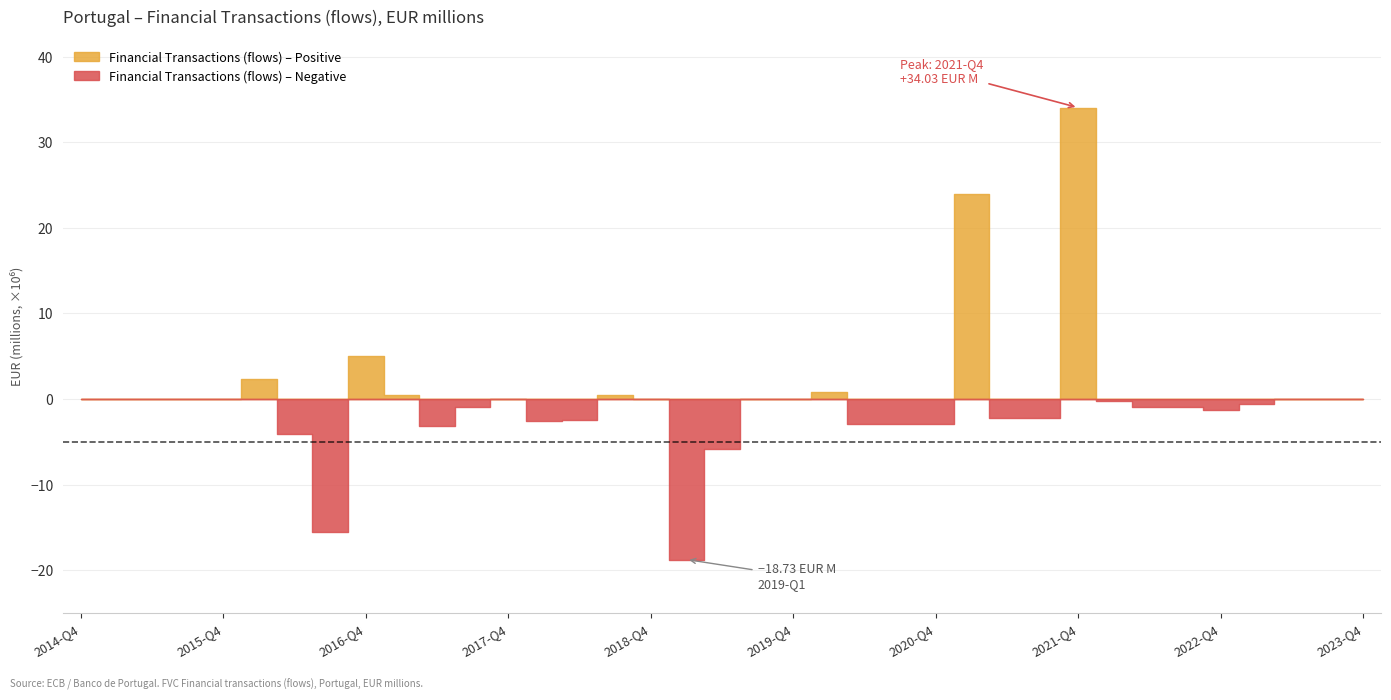

What is the value of the 14th point from the left?

-2.6